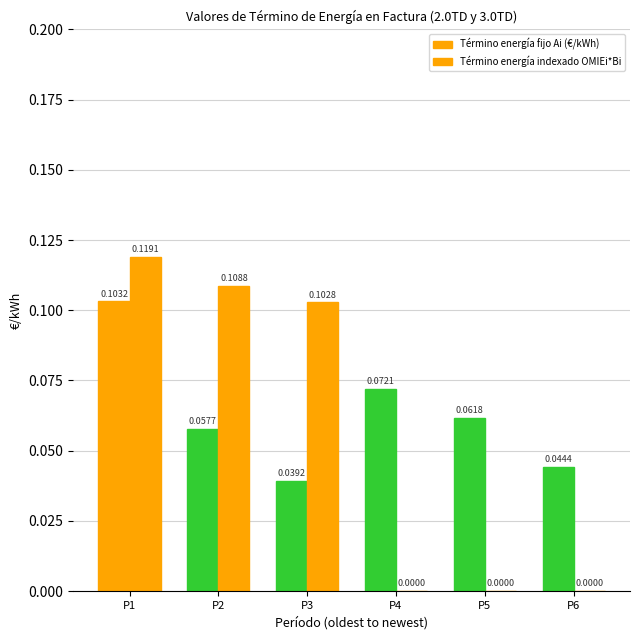

How many series are shown in this chart?

2